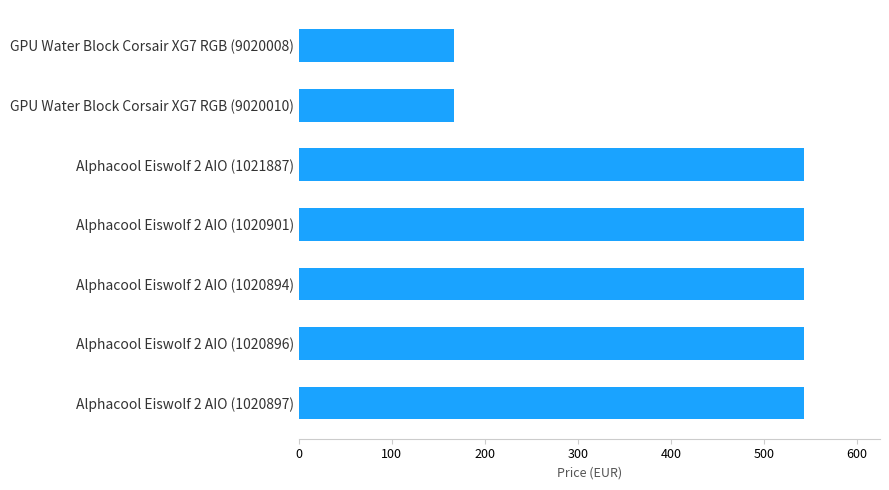

What is the smallest value displayed?

166.8